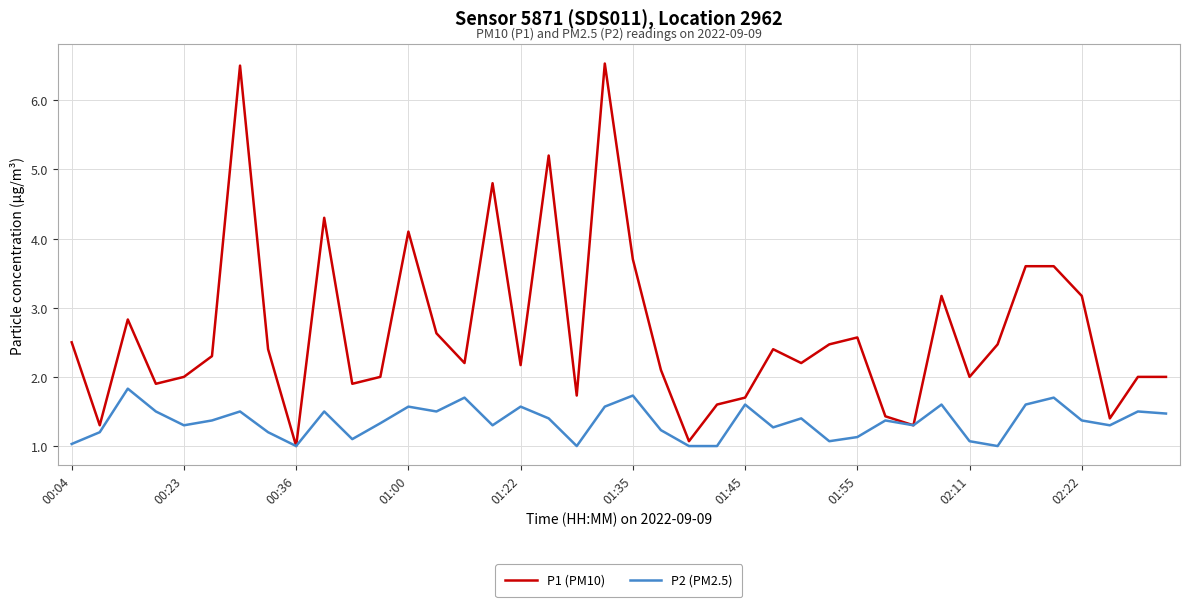

Rank the series by their average value, from lowest to highest.

P2 (PM2.5), P1 (PM10)